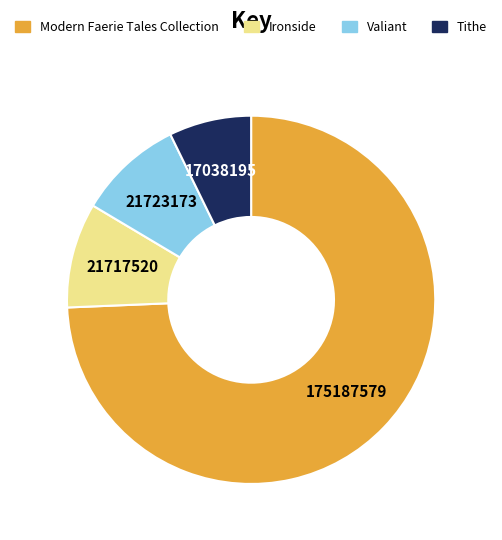

What is the majority slice?

Modern Faerie Tales Collection